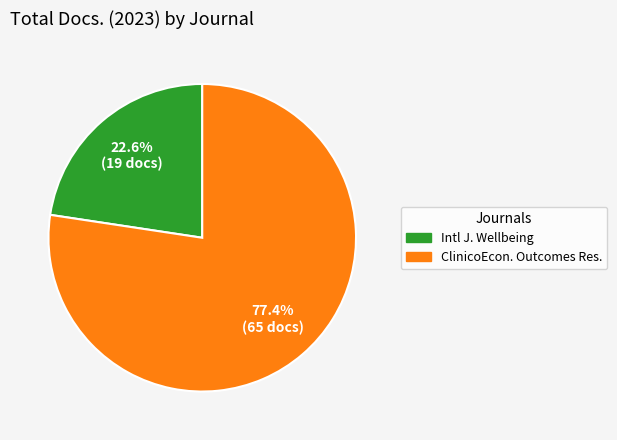

Is there any slice that represents more than half of the pie?

Yes